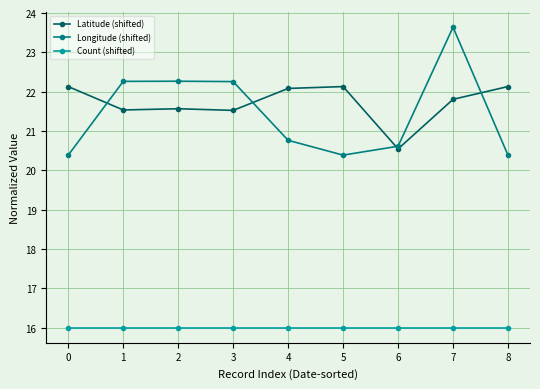

What is the sum of the Longitude (shifted) values at 4 and 6?

41.4